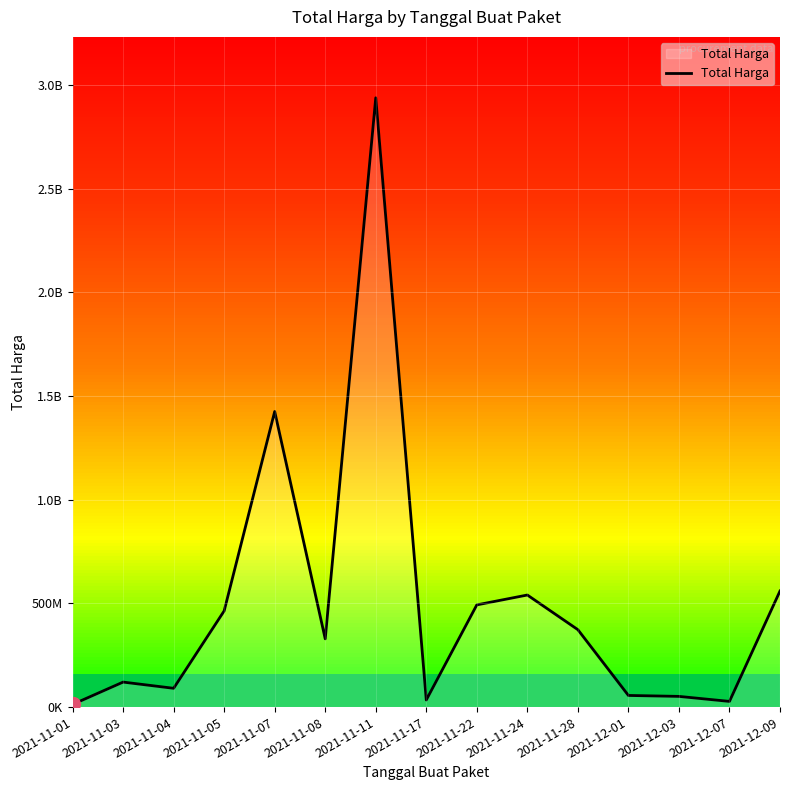

How many categories are shown in the chart?

15